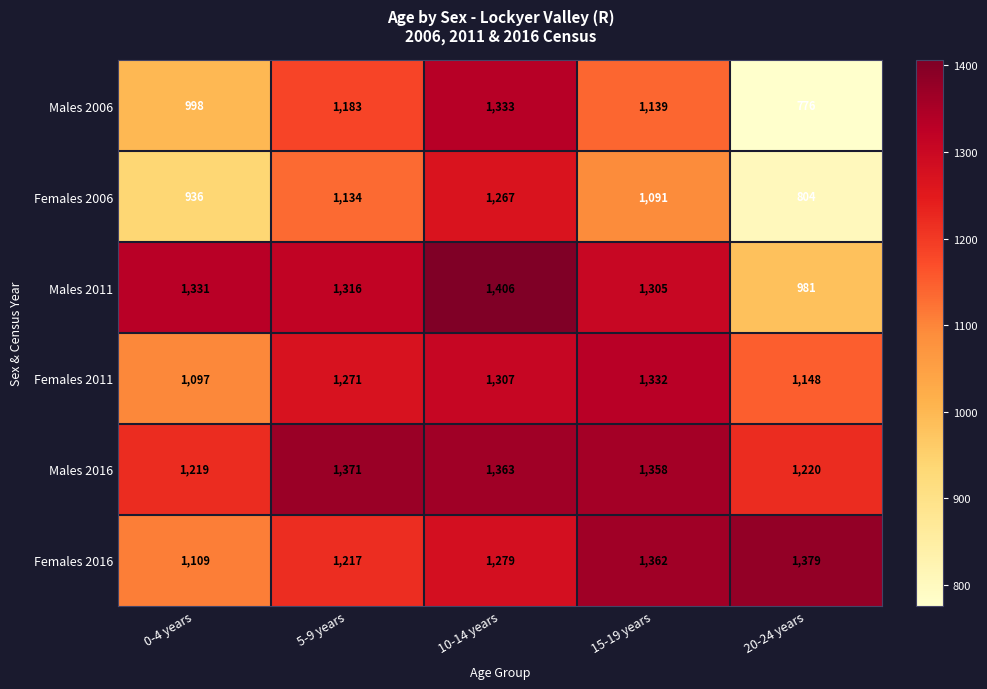

The value of Males 2016 at 10-14 years is 1363. True or false?

True